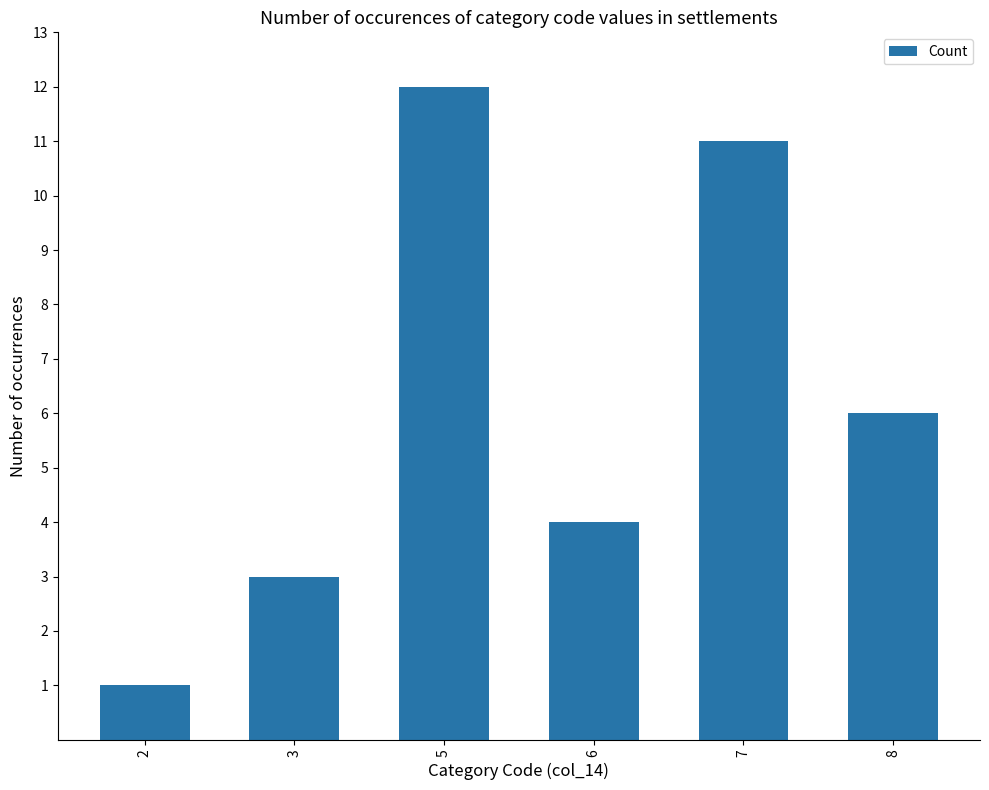

Reading left to right, transcribe all the data shown in this chart.

2=1	3=3	5=12	6=4	7=11	8=6